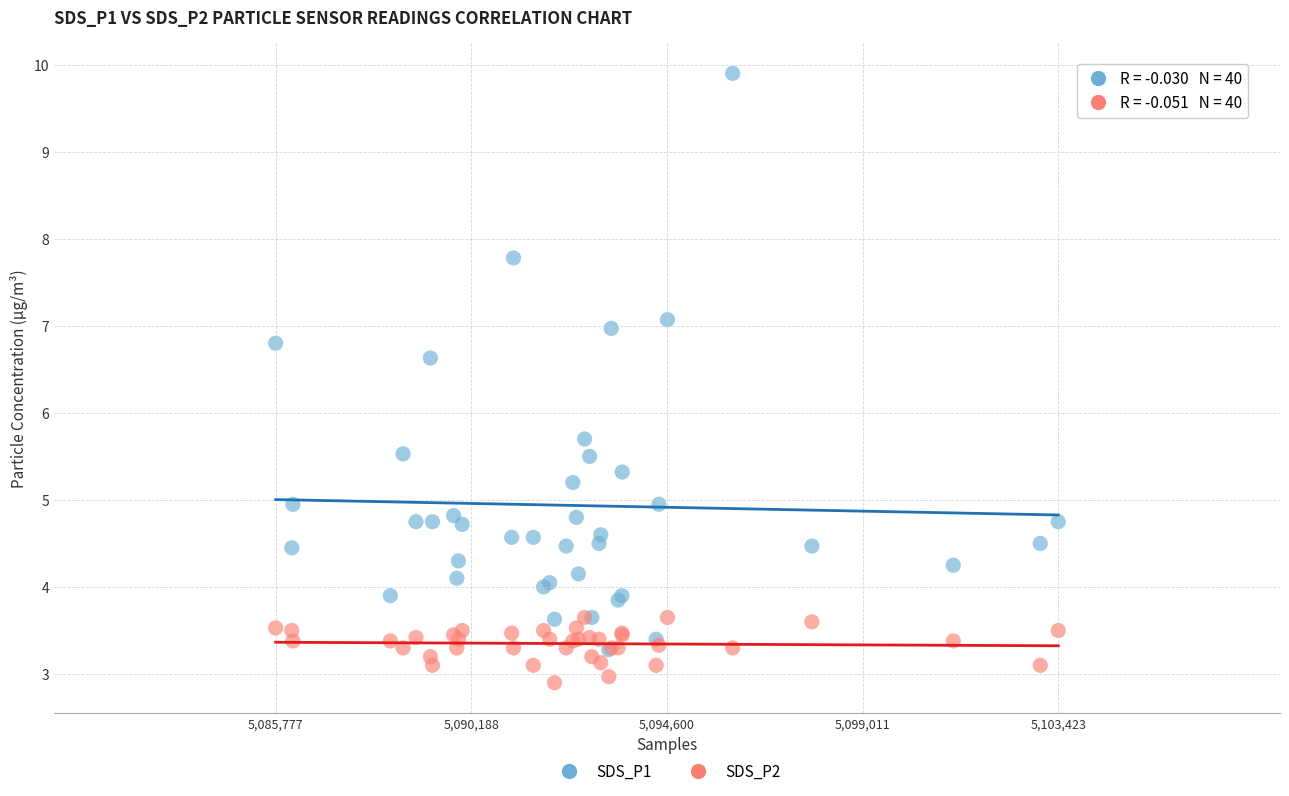

Which series contains the lowest Y value?

SDS_P2